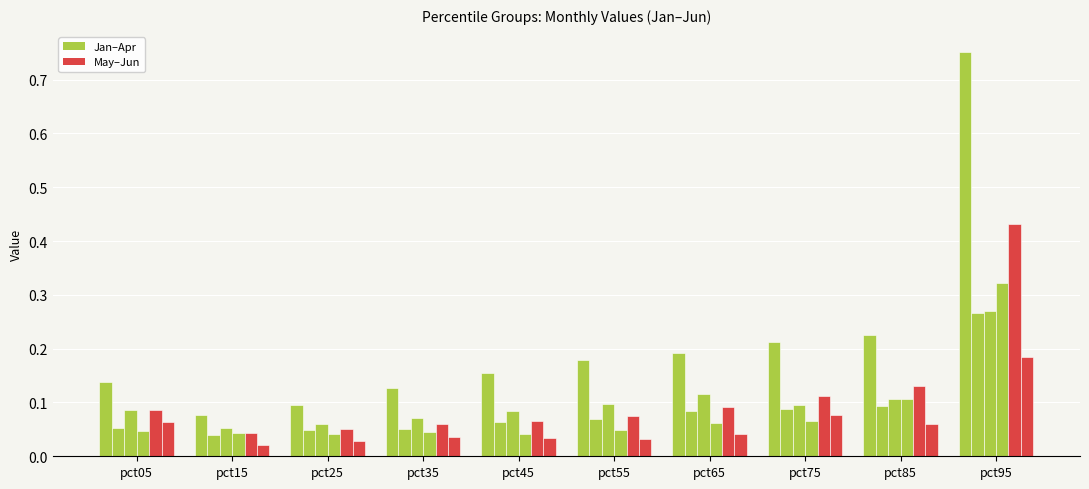

Reading left to right, transcribe all the data shown in this chart.

Jan: 0.1	0.1	0.1	0.1	0.2	0.2	0.2	0.2	0.2	0.8
Feb: 0.1	0.0	0.0	0.1	0.1	0.1	0.1	0.1	0.1	0.3
Mar: 0.1	0.1	0.1	0.1	0.1	0.1	0.1	0.1	0.1	0.3
Apr: 0.0	0.0	0.0	0.0	0.0	0.0	0.1	0.1	0.1	0.3
May: 0.1	0.0	0.1	0.1	0.1	0.1	0.1	0.1	0.1	0.4
Jun: 0.1	0.0	0.0	0.0	0.0	0.0	0.0	0.1	0.1	0.2